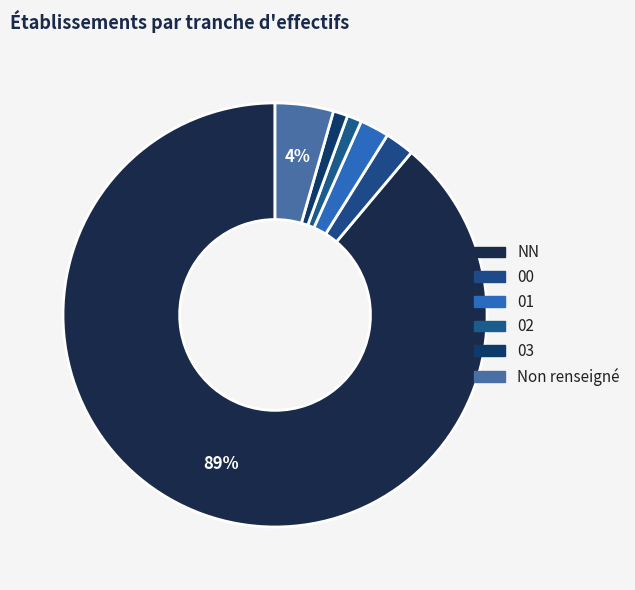

To the nearest percent, what is the average slice percentage?

17%